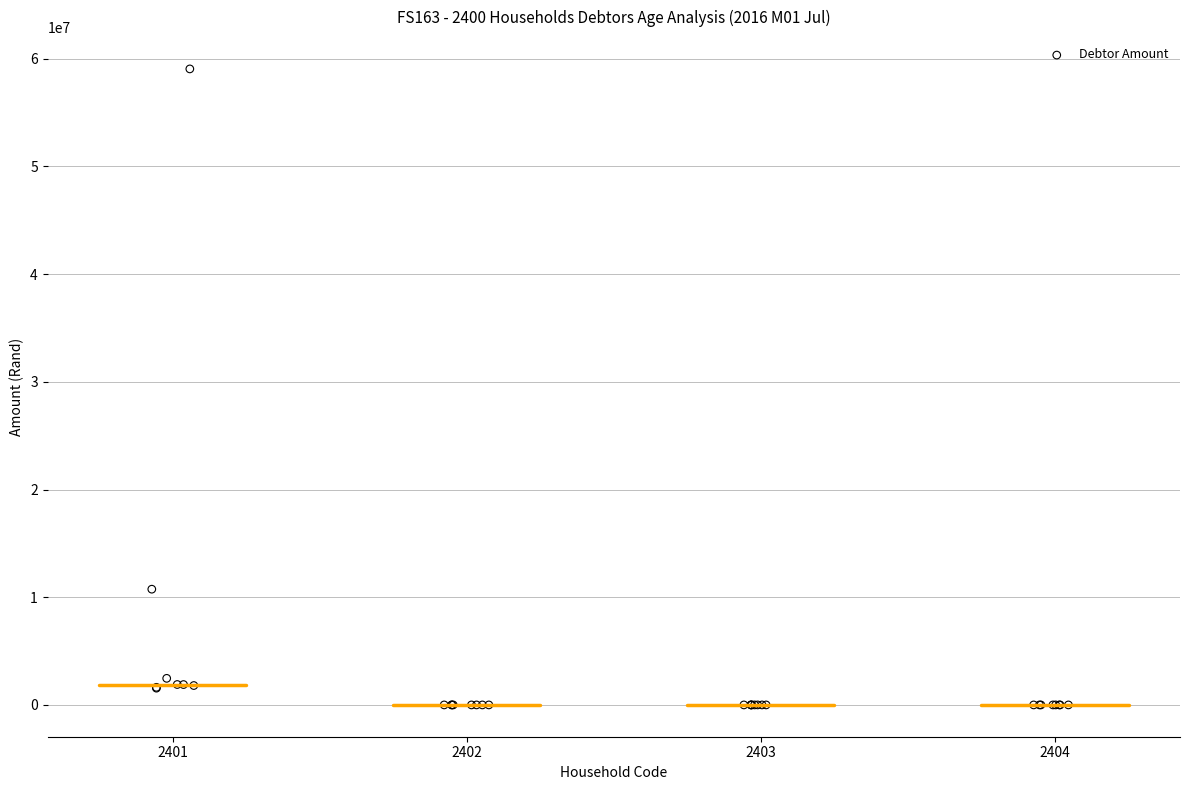

What Y value in the scatter plot is closest to 29528648?

10746521